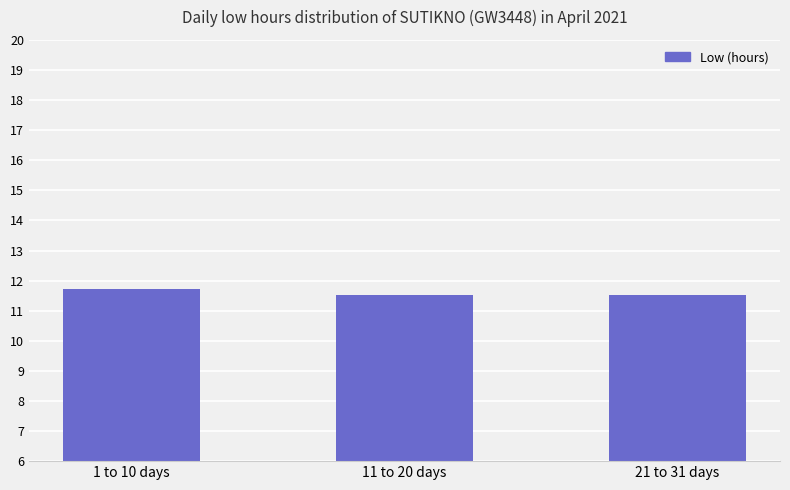

The chart shows a value of 19.2 at 11 to 20 days. True or false?

False